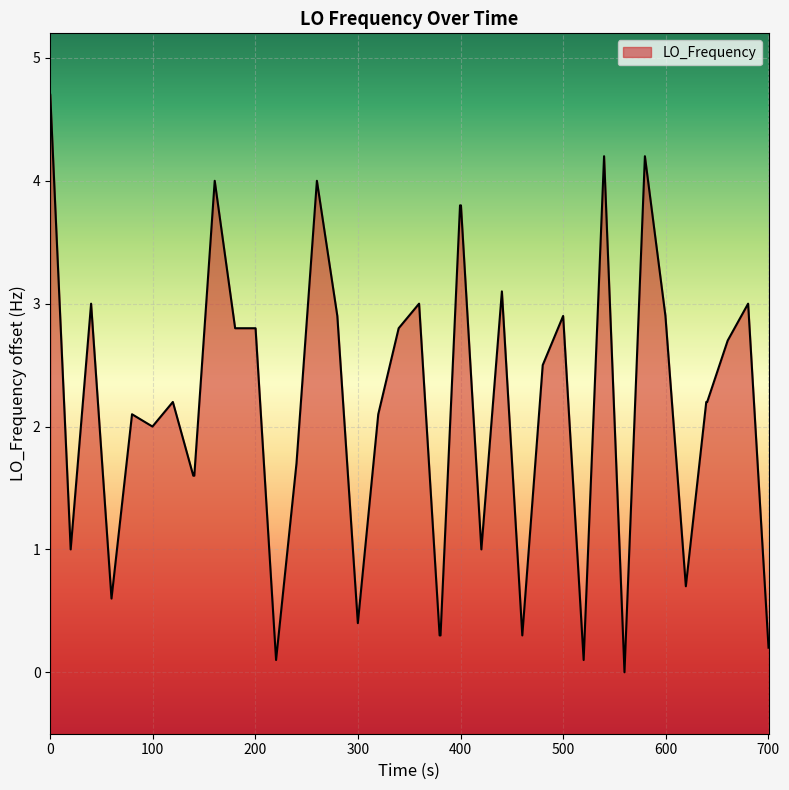

Does the chart display data point markers on the line(s)?

No